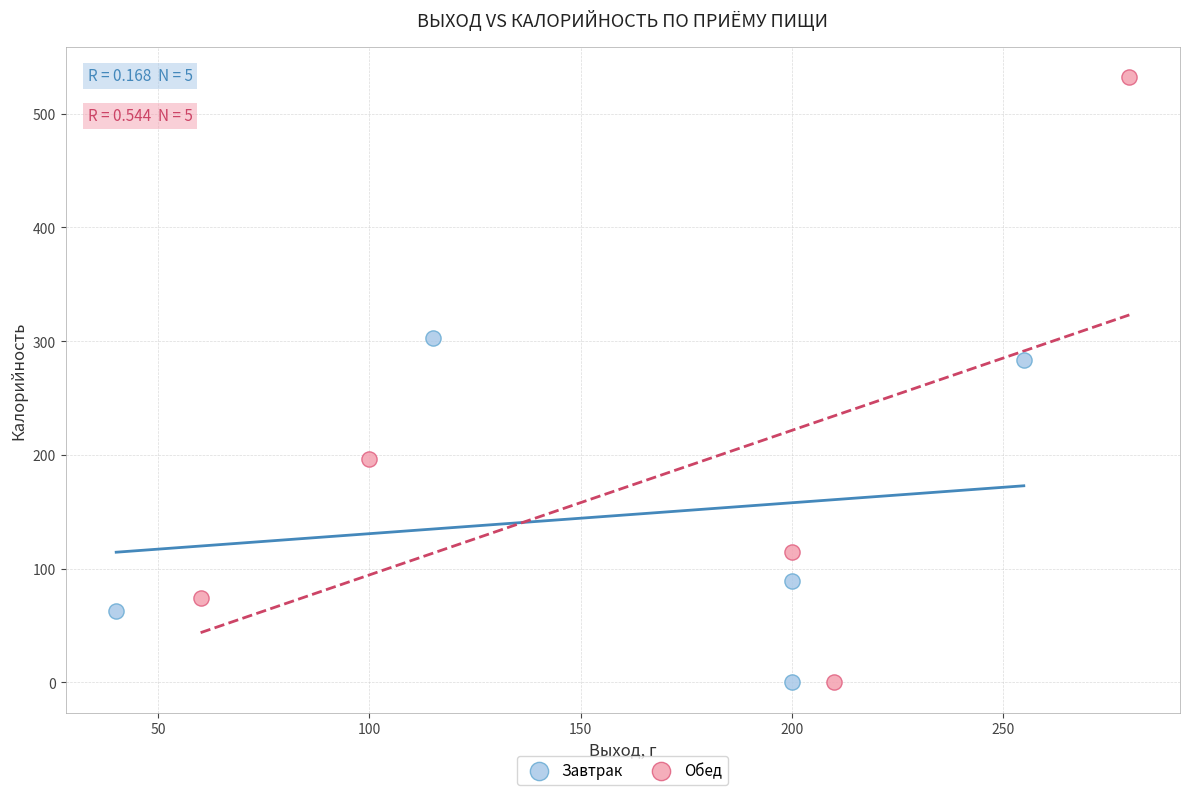

Which series contains the highest Y value?

Обед